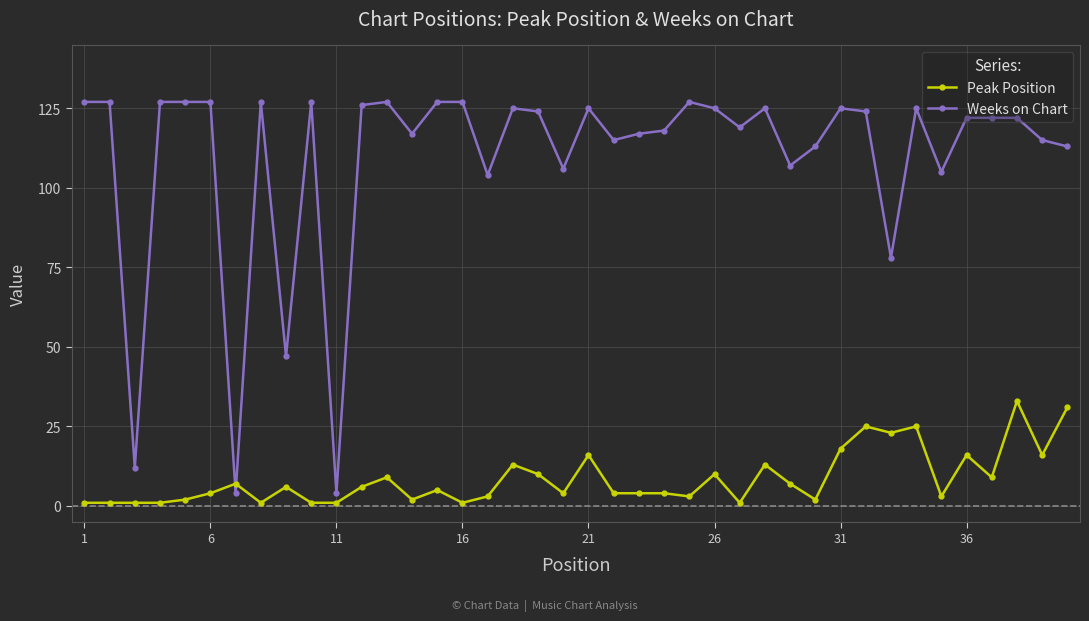

In Weeks on Chart, how many points are lower than both neighbors (excluding endpoints)?

12